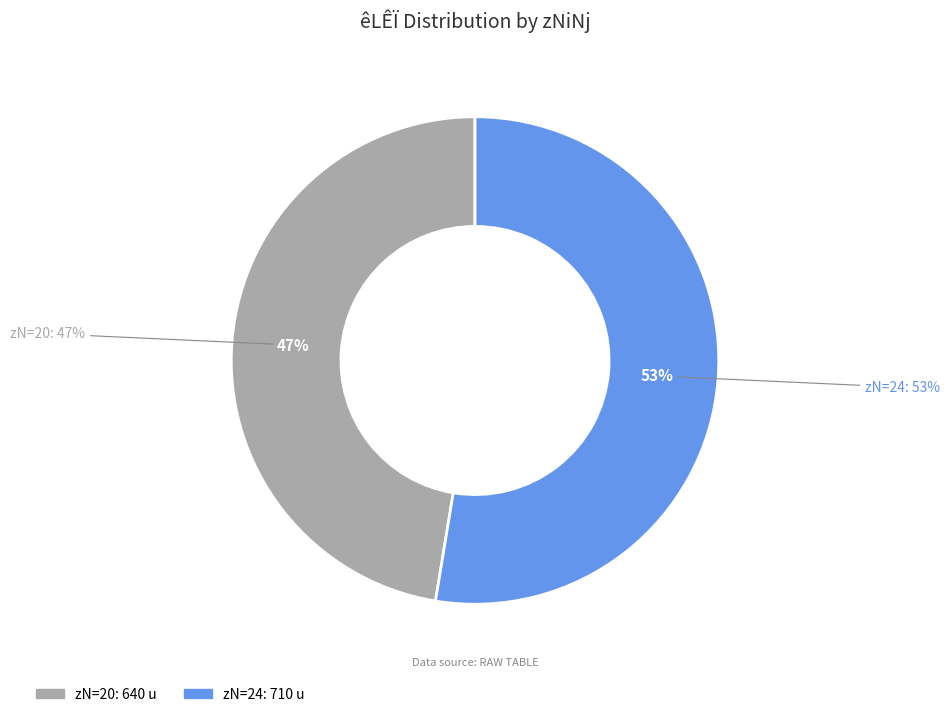

To the nearest percent, what is the average slice percentage?

50%